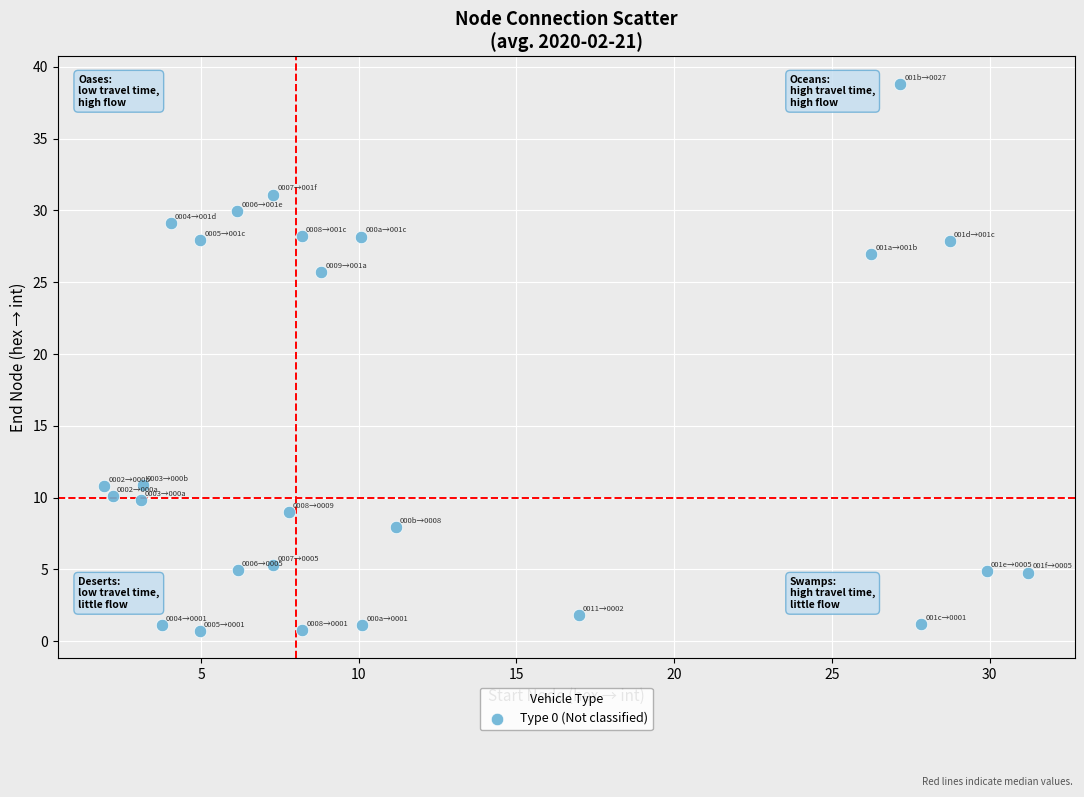

What Y value in the scatter plot is closest to 19?

25.7